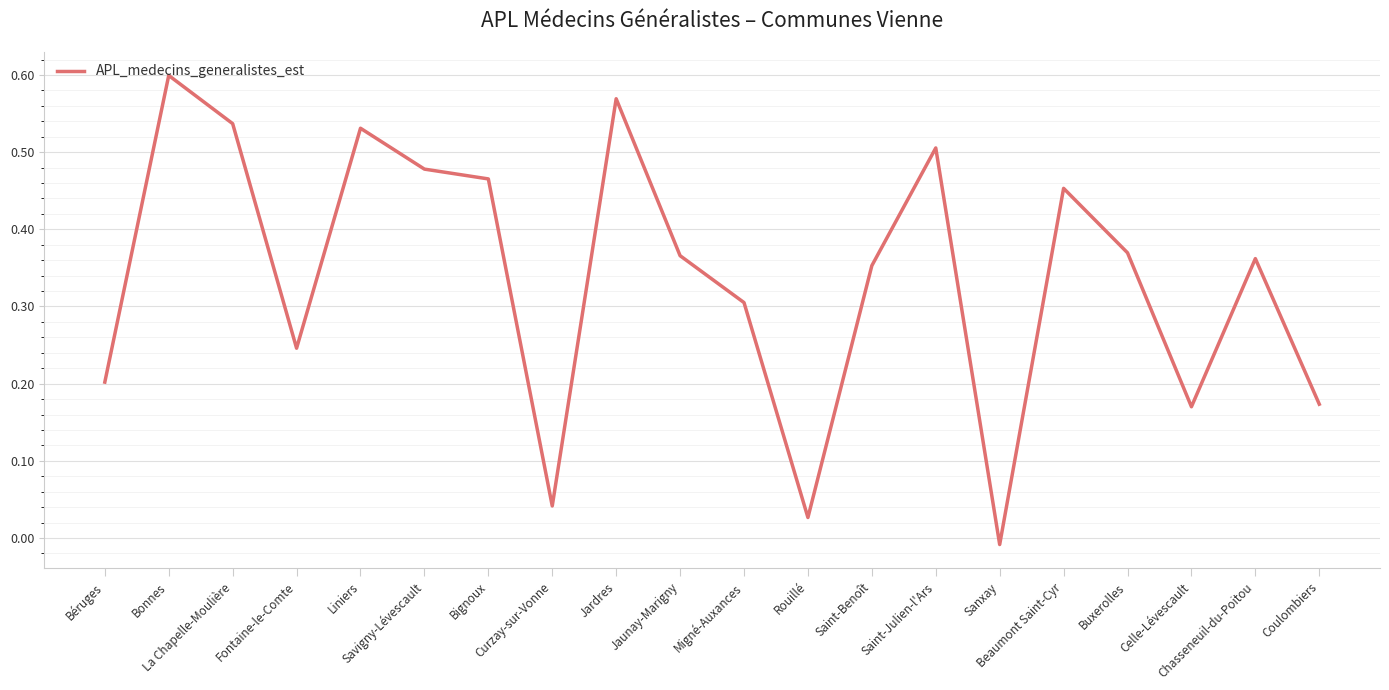

How many lines are shown in the chart?

1